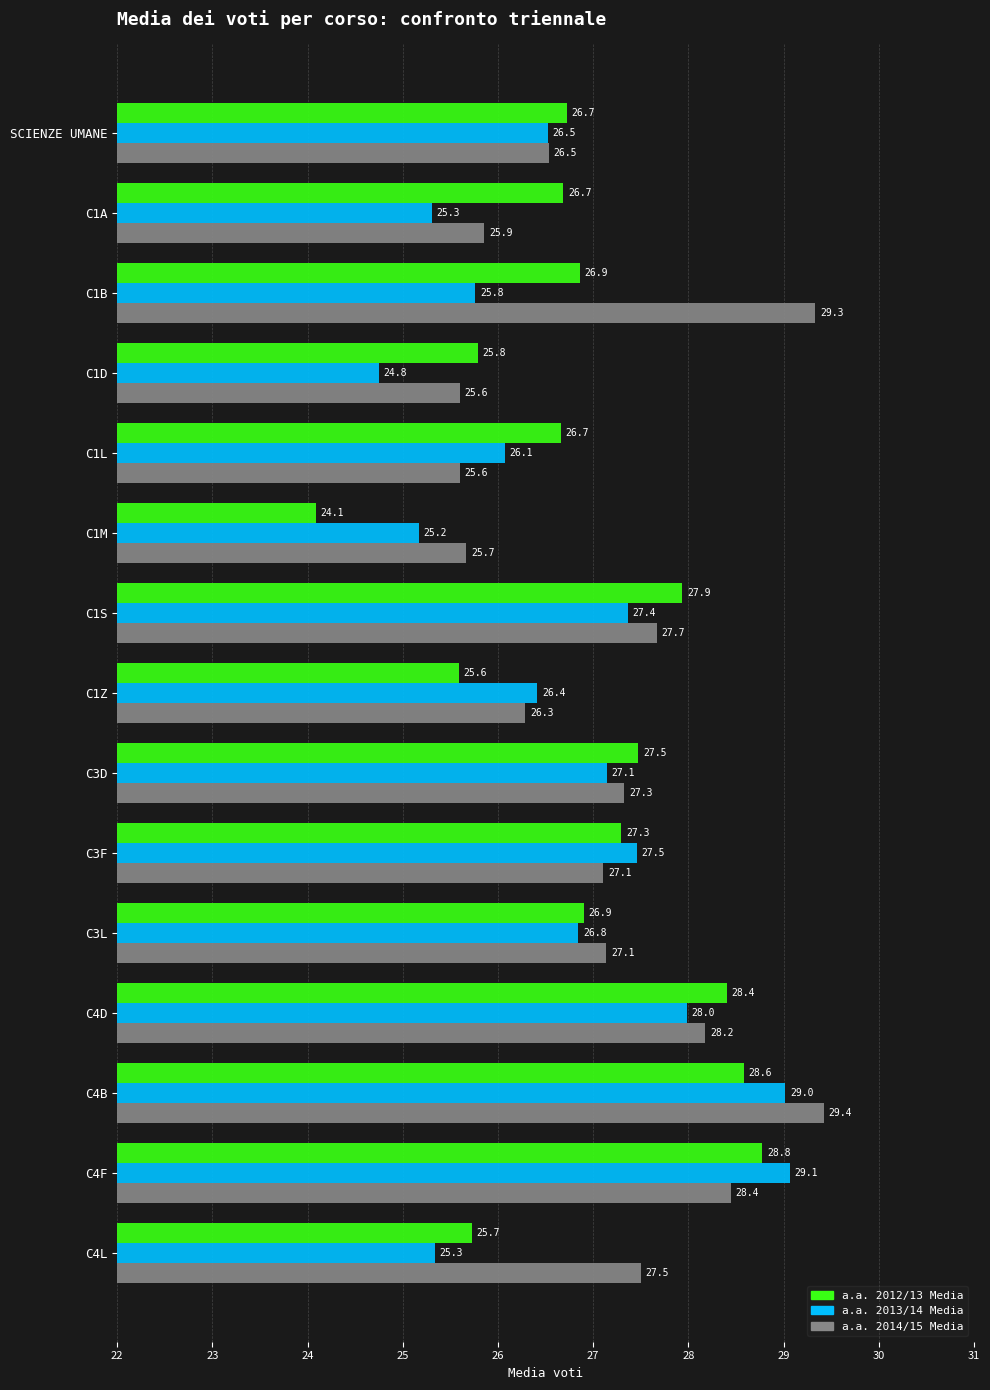

List the series in order of their peak value, lowest first.

a.a. 2012/13 Media, a.a. 2013/14 Media, a.a. 2014/15 Media